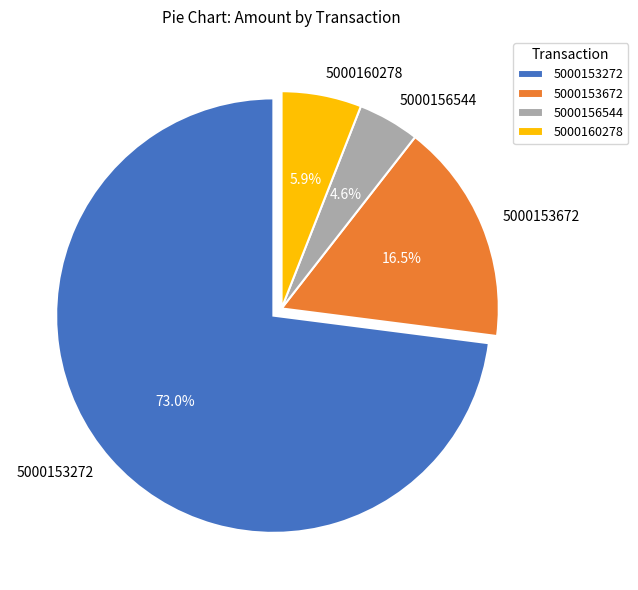

To the nearest percent, what portion does 5000160278 represent?

6%